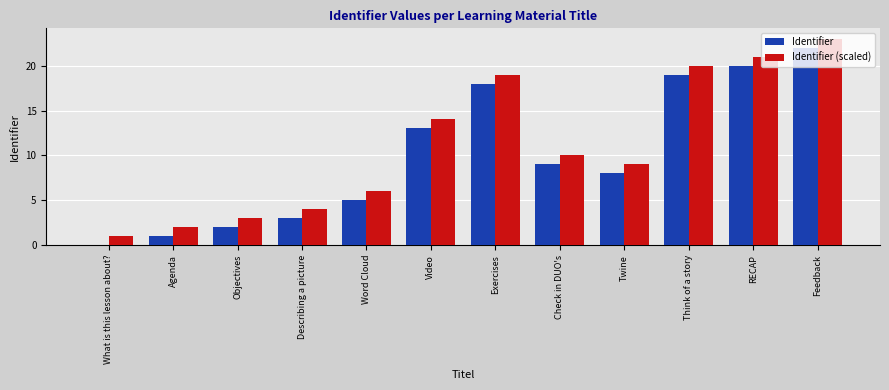

What is the greatest value displayed?

23